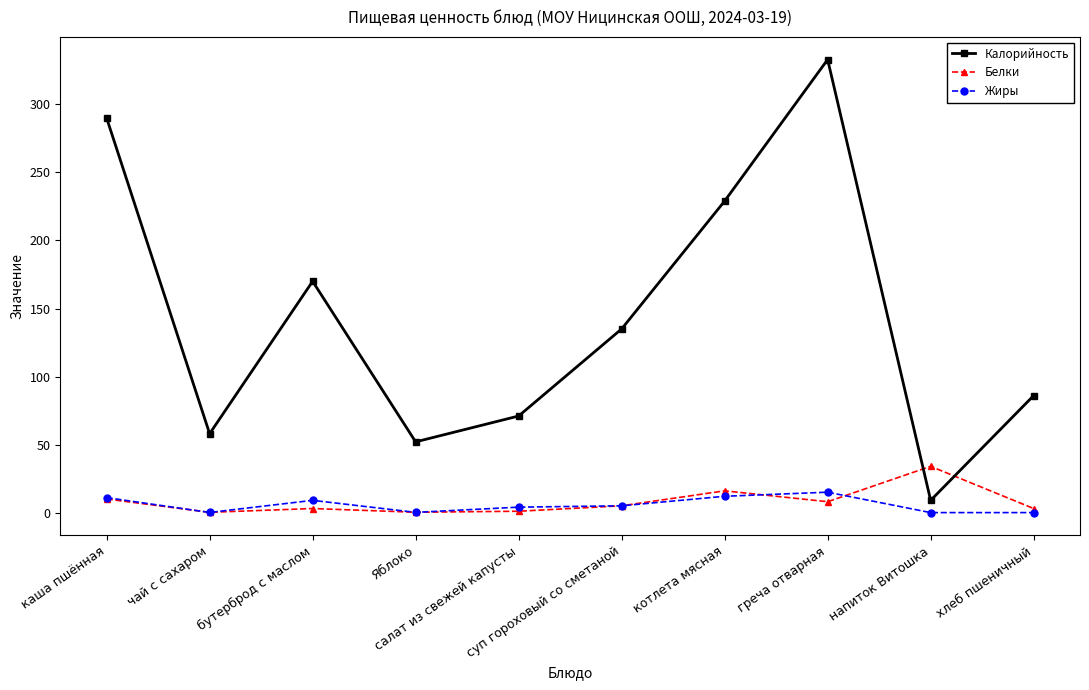

At how many categories does at least one series exceed 142?

4